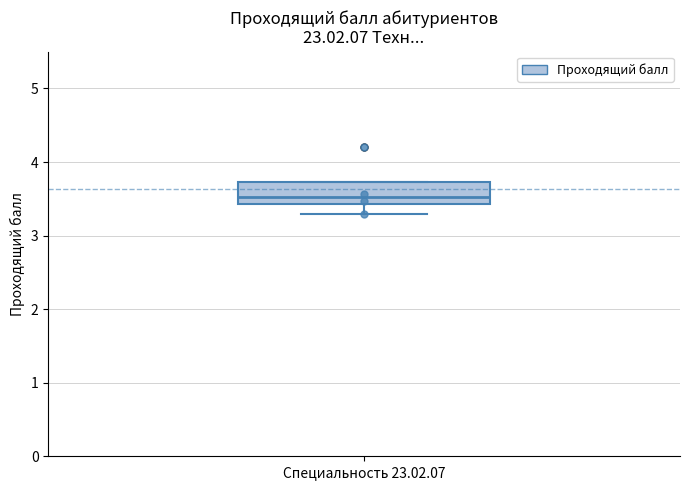

Read this box plot against the y-axis: the position of the median line, the range covered by the box, and the ends of both whiskers. The values are not printed on the chart, so give them approximately, as read against the axis.

median 3.5, box 3.4 to 3.7, whiskers 3.3 to 3.7